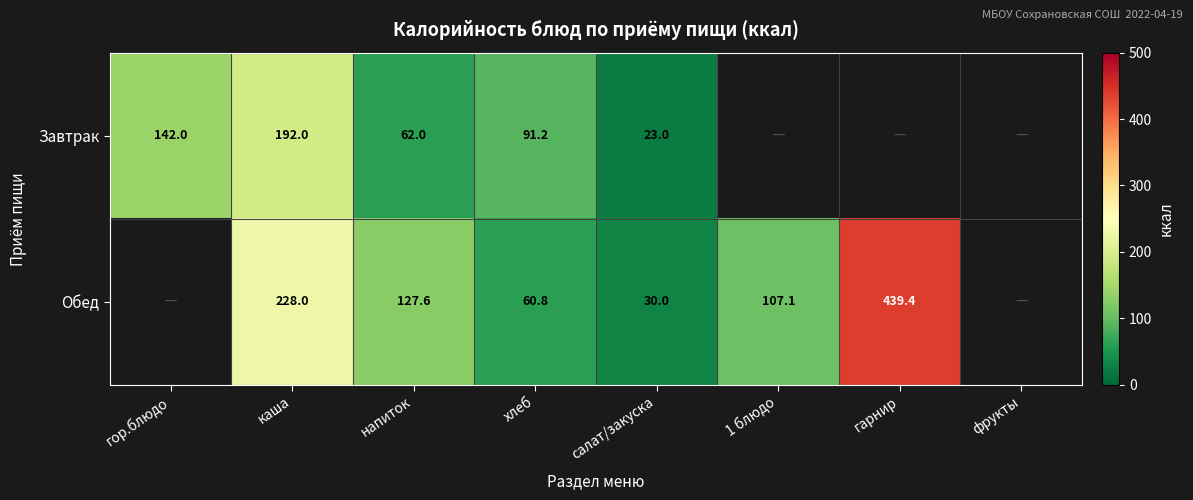

At how many categories does at least one series exceed 36?

6